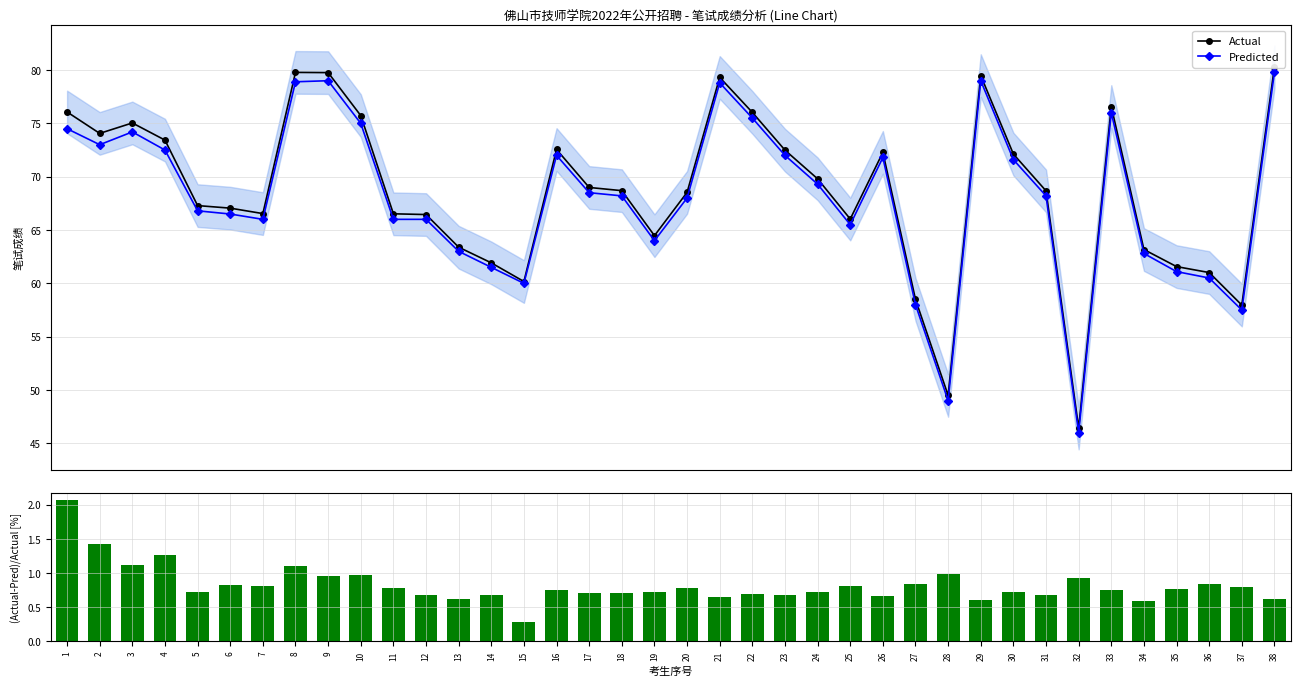

List the labels in order of Predicted value, smallest first.

32, 28, 37, 27, 15, 36, 35, 14, 34, 13, 19, 25, 7, 11, 12, 6, 5, 20, 18, 31, 17, 24, 30, 26, 16, 23, 4, 2, 3, 1, 10, 22, 33, 21, 8, 9, 29, 38